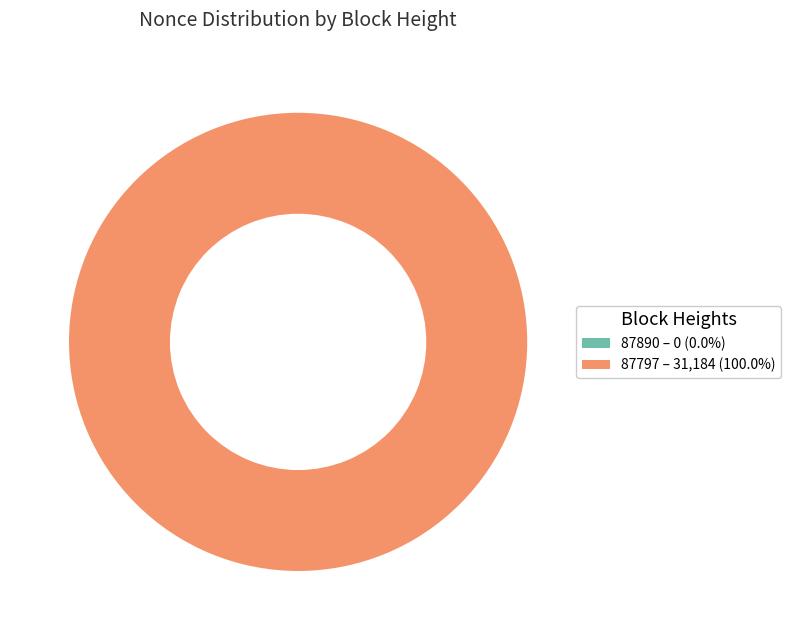

Does 87797 account for over 50% of the chart?

Yes